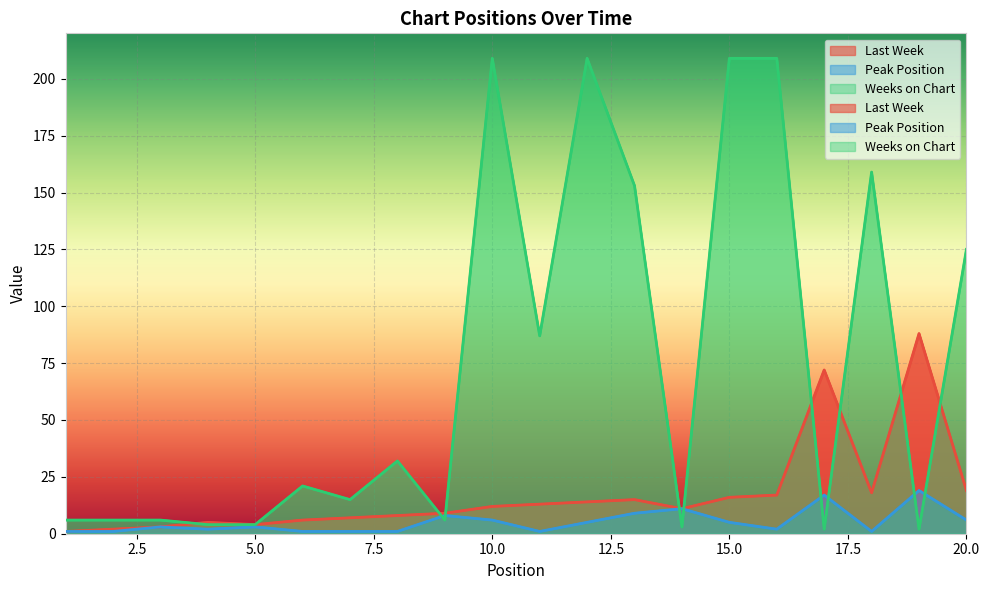

What is the spread (max minus min) of values at 9?

3